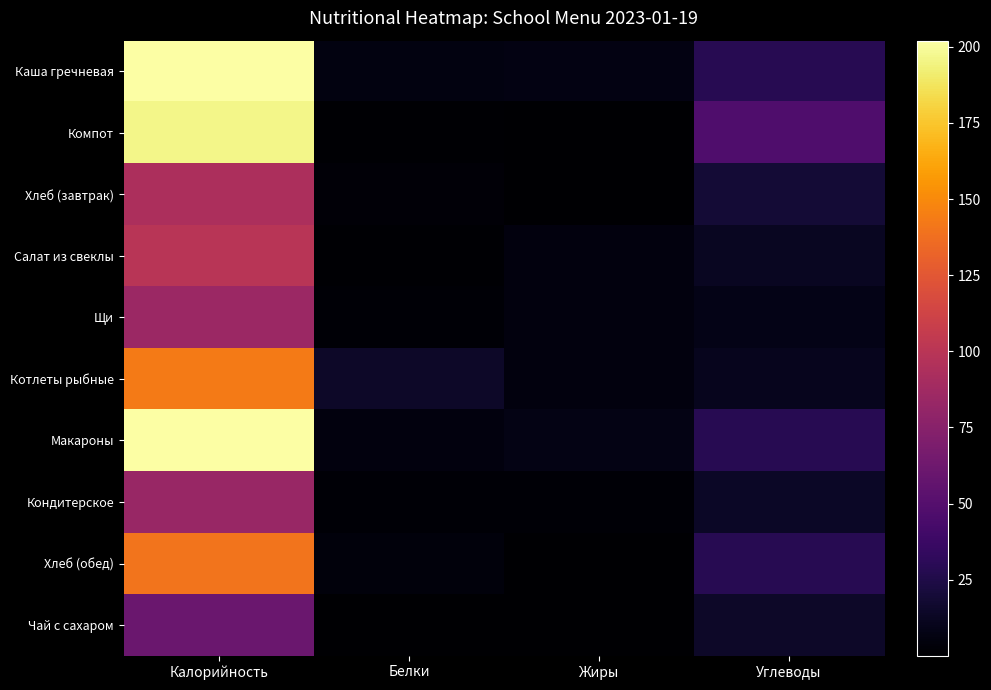

Which has a higher value, Калорийность or Жиры?

Калорийность